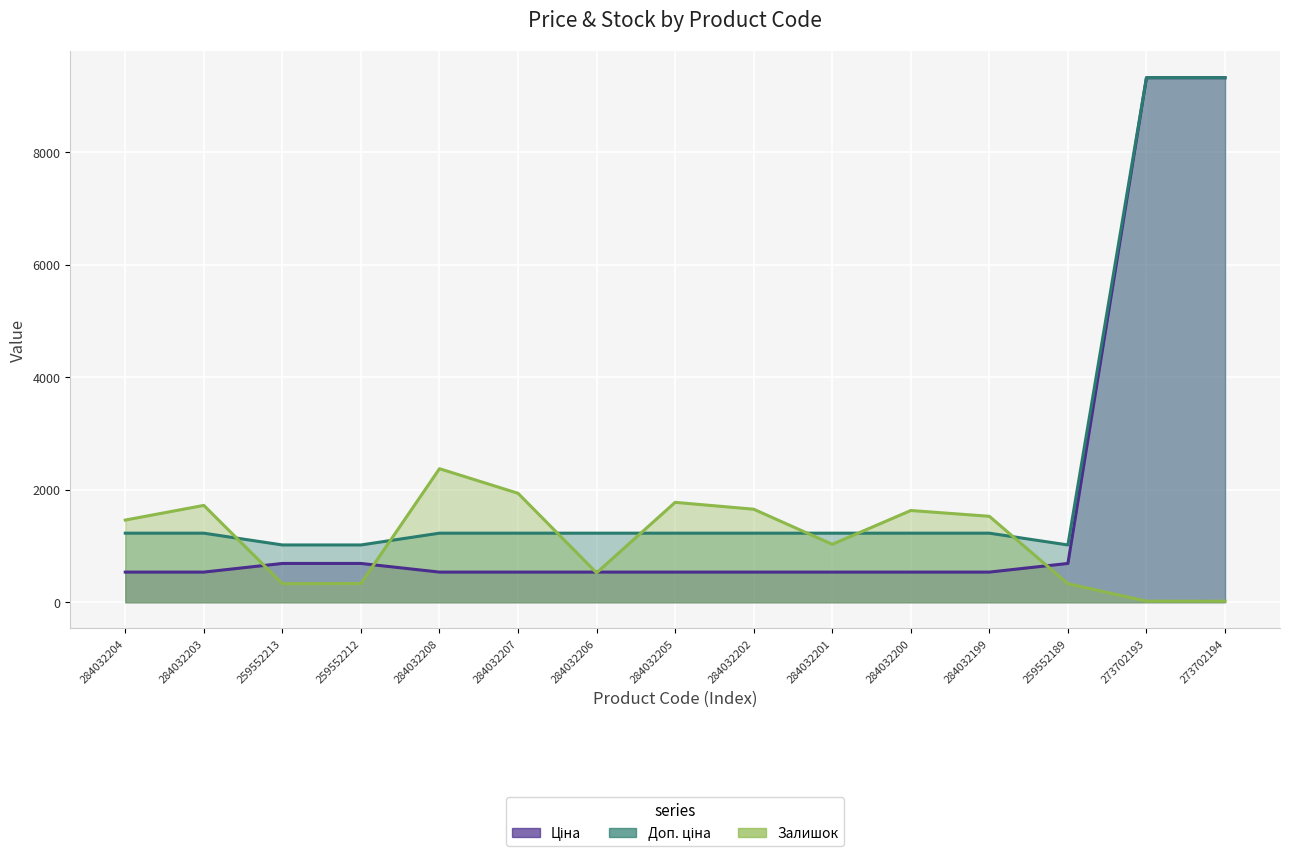

What is the value of the Залишок point at the 12th from the left?

1527.0